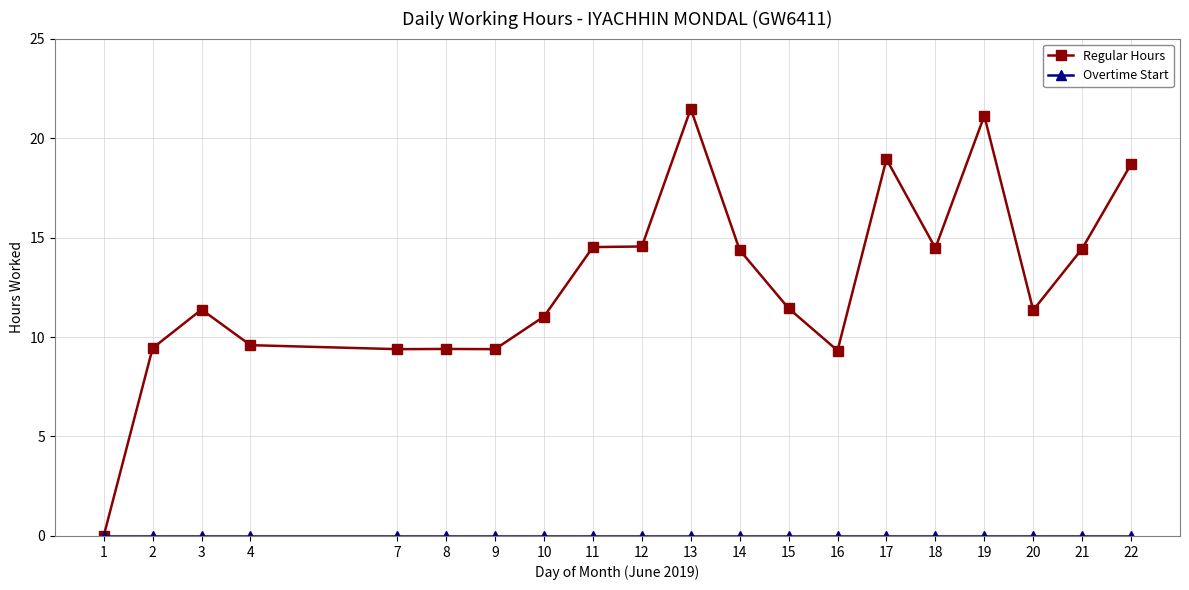

What is the greatest value displayed?

21.5